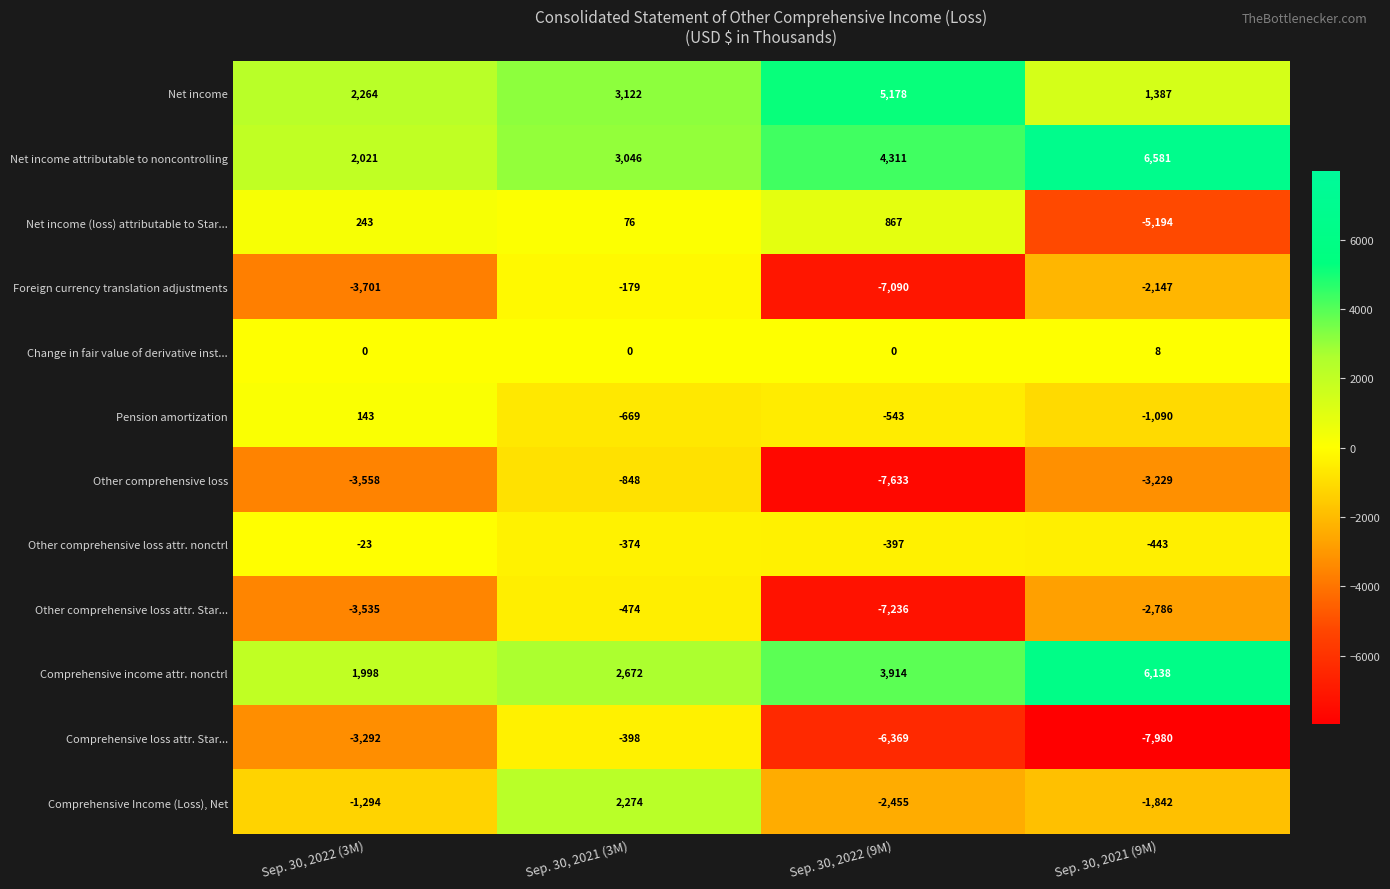

Which series has the largest total across all categories?

Net income attributable to noncontrolling